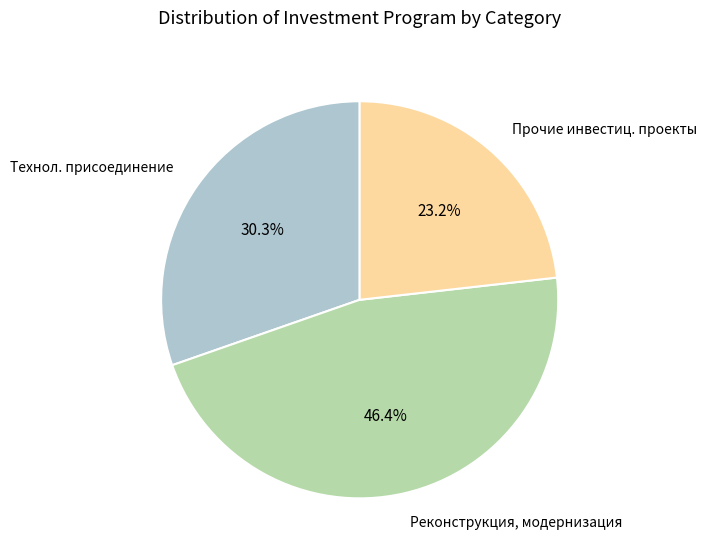

Is there any slice that represents more than half of the pie?

No